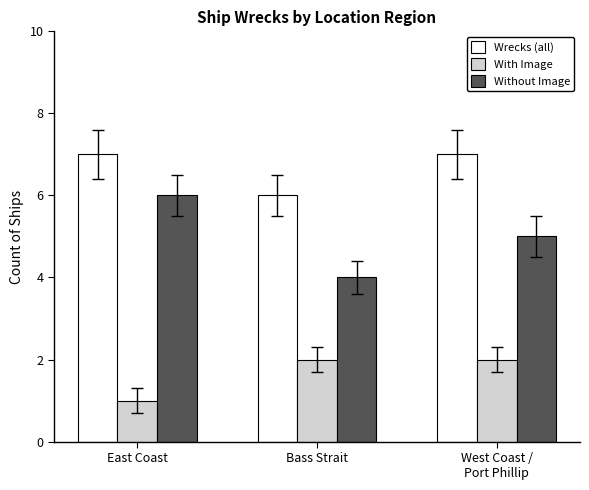

What is the difference between the highest and lowest values at West Coast /
Port Phillip?

5